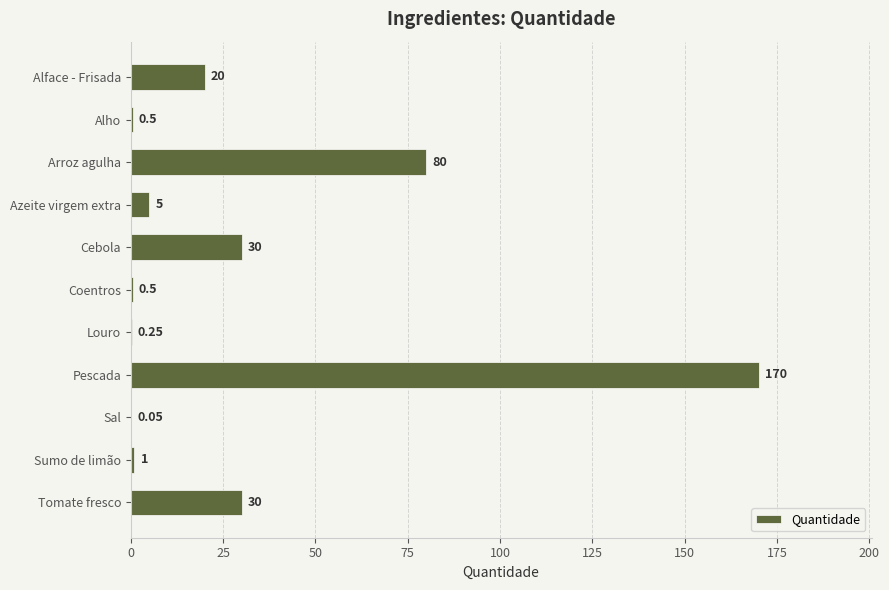

What is the sum of the values at Tomate fresco and Pescada?

200.0